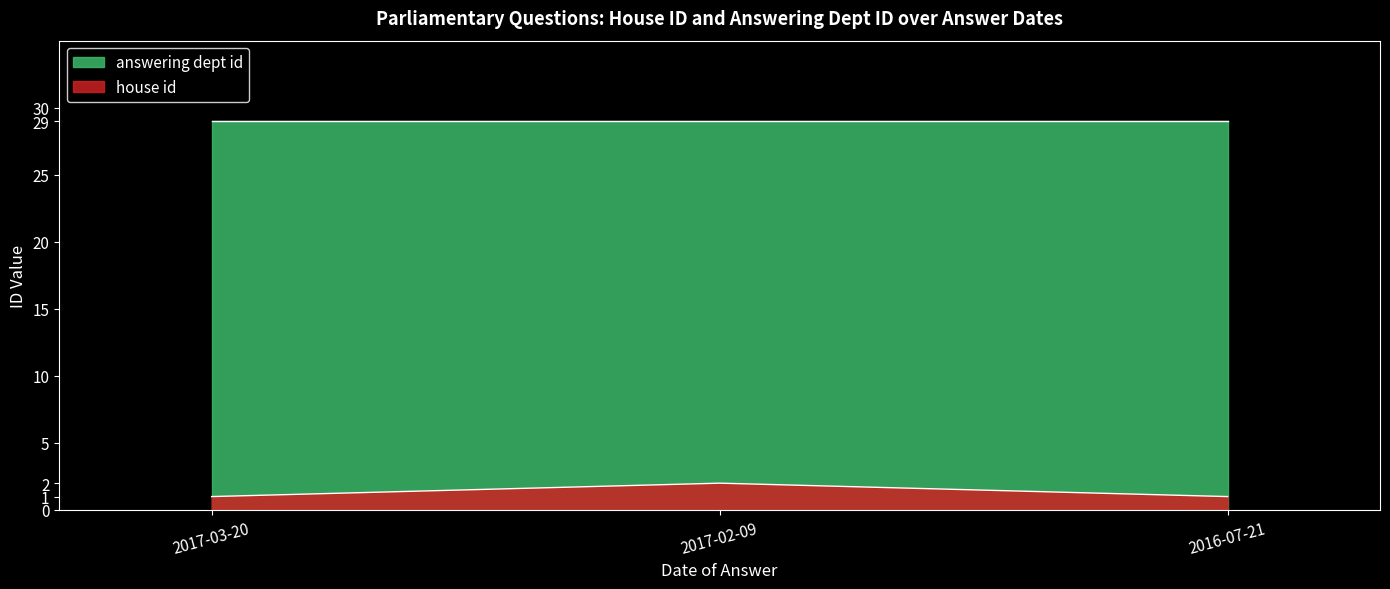

What position from the left is 2016-07-21?

3